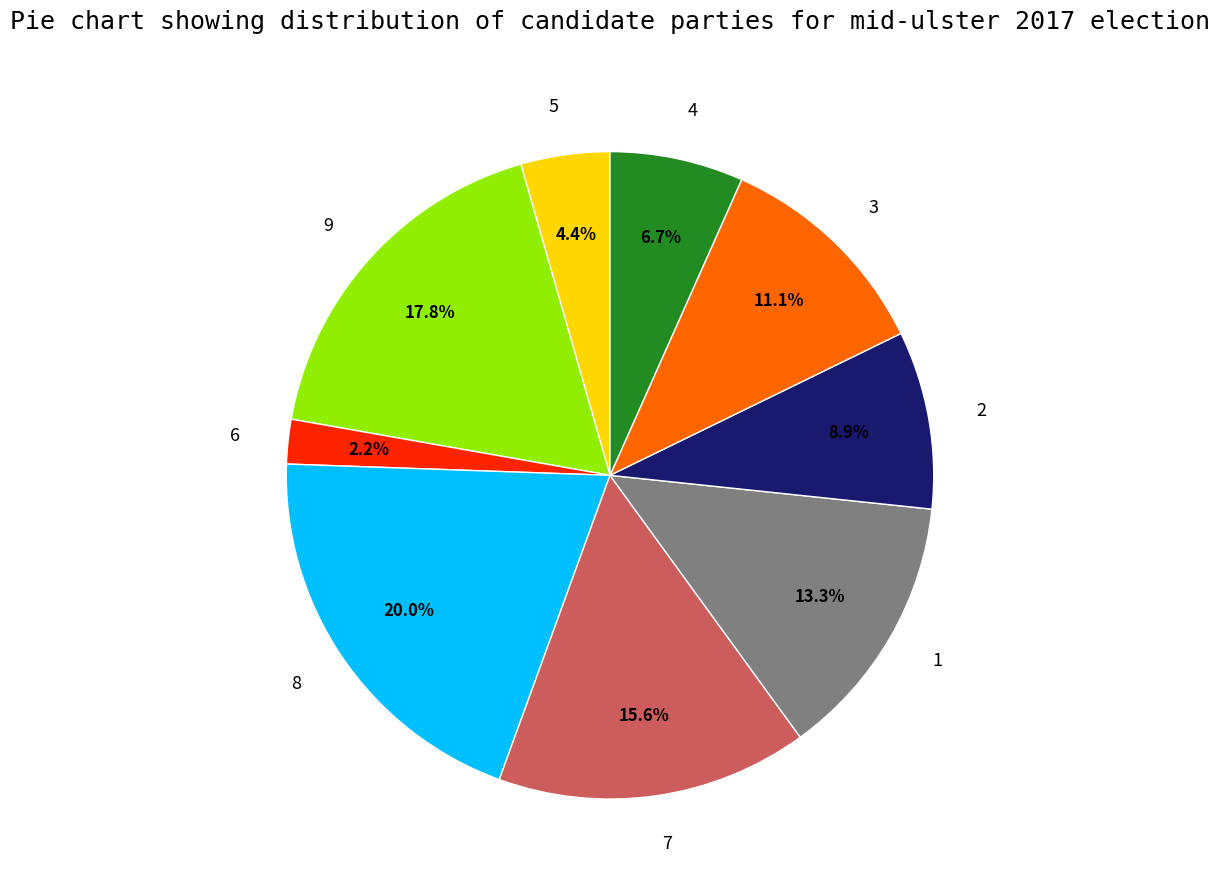

Rank the categories by value from lowest to highest.

6, 5, 4, 2, 3, 1, 7, 9, 8